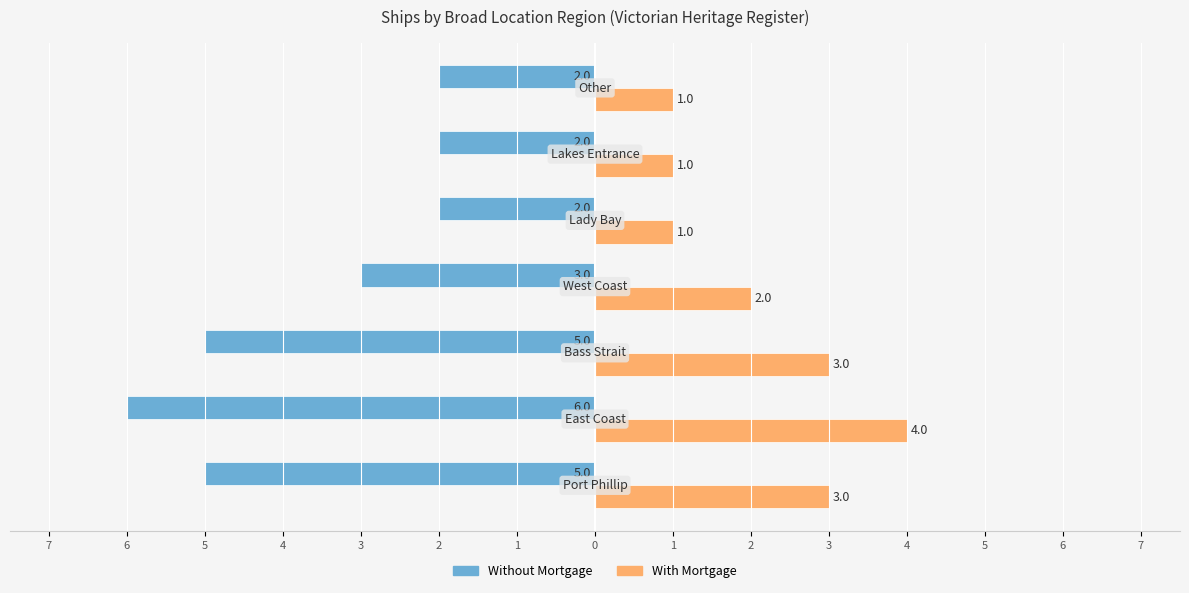

What are all the series names shown in the legend?

Without Mortgage, With Mortgage